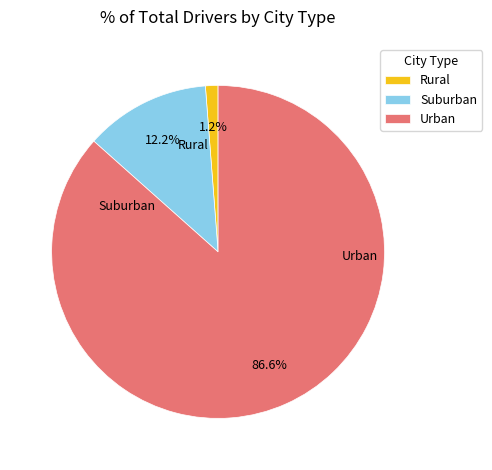

Does Urban account for over 50% of the chart?

Yes